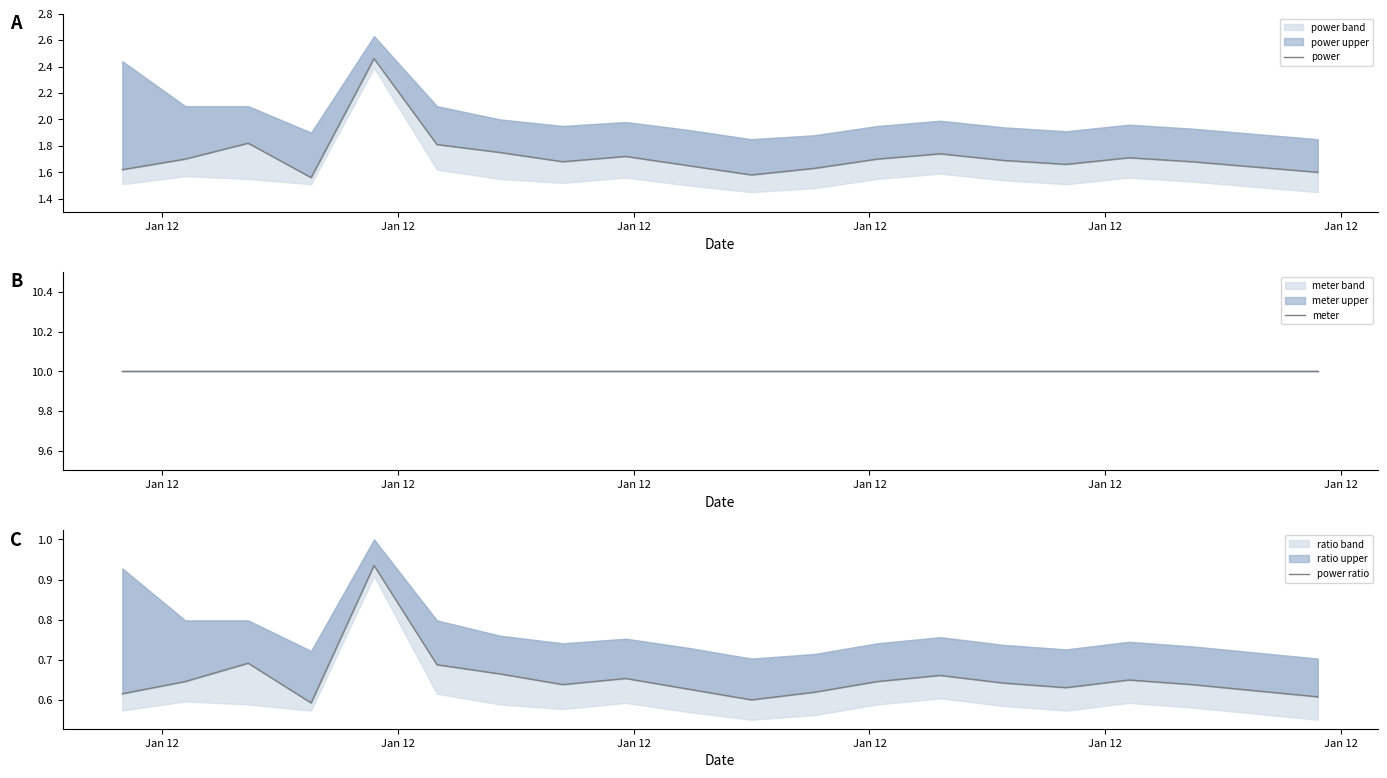

Which category has the lowest value in the power series?

Jan 12